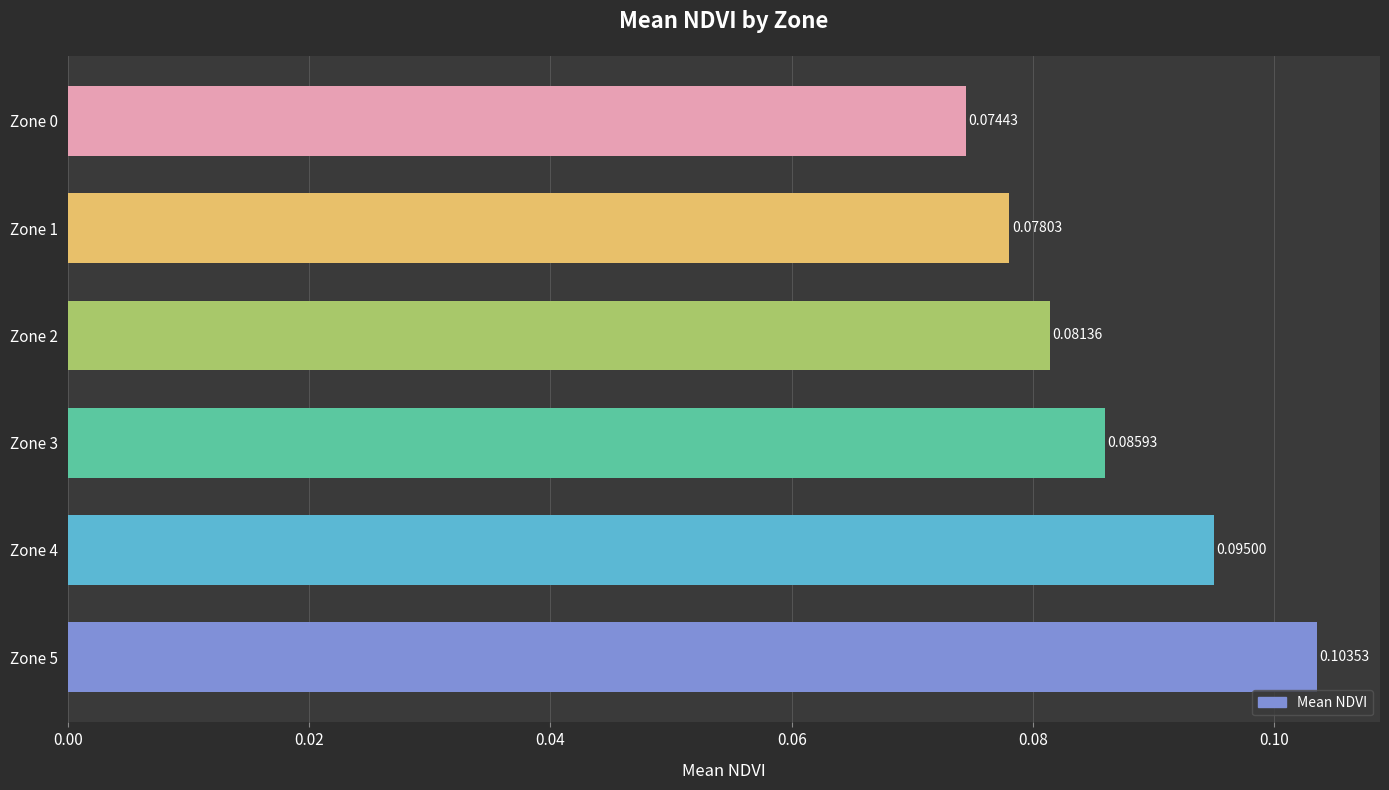

Which has a higher value, Zone 5 or Zone 3?

Zone 5